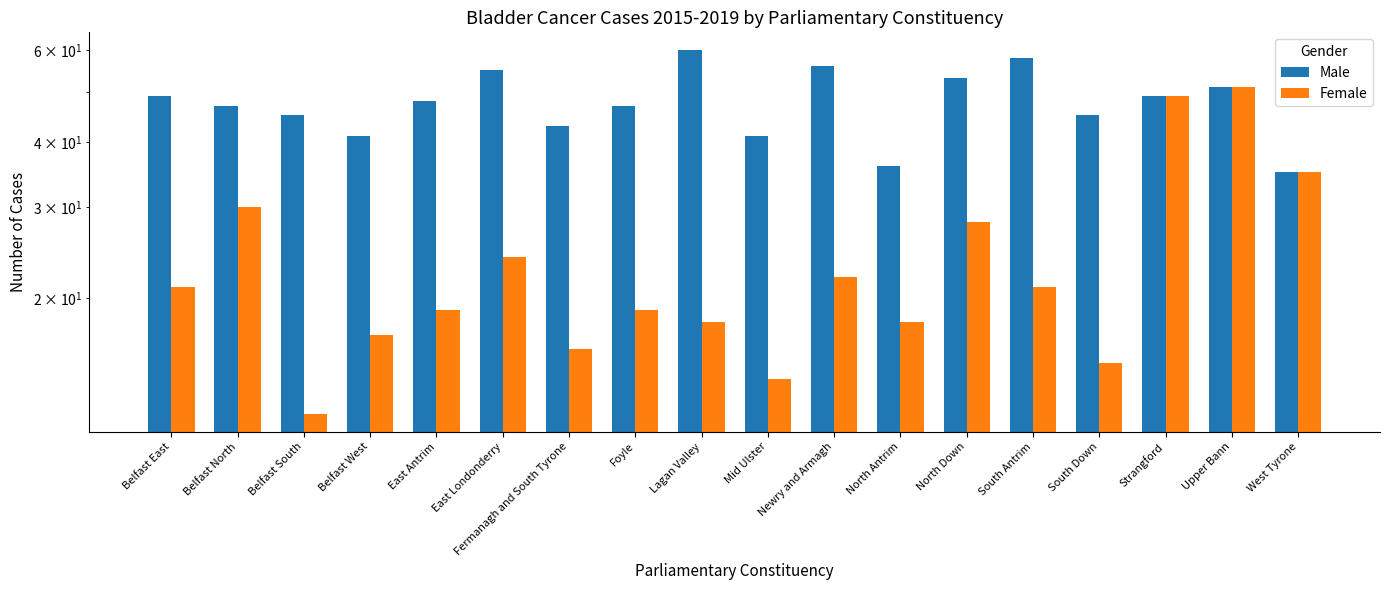

The Female series shows 10 at North Antrim. True or false?

False